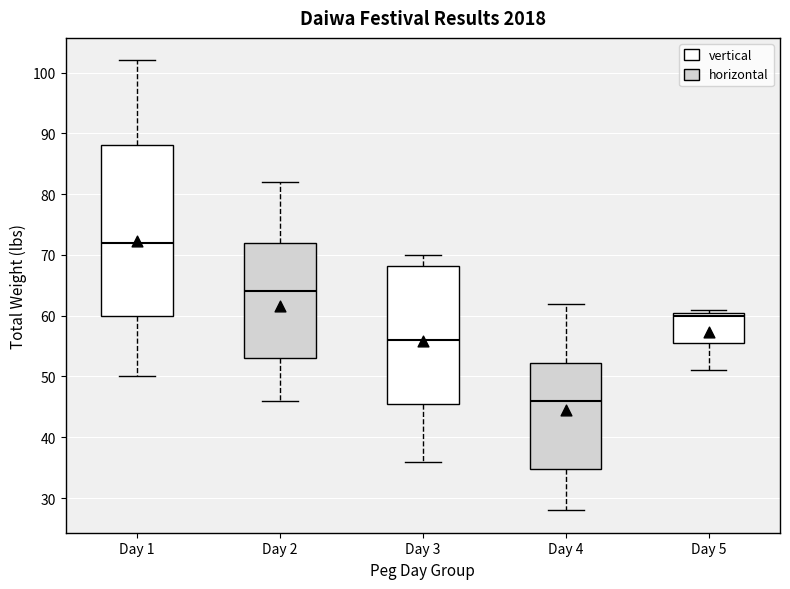

Reading left to right, read every box against the y-axis: the position of its median line, the range the box covers, and the ends of its whiskers. The values are not printed on the chart, so give them approximately, as read against the axis.

Day 1: median 72, box 60 to 88, whiskers 50 to 102
Day 2: median 64, box 53 to 72, whiskers 46 to 82
Day 3: median 56, box 46 to 68, whiskers 36 to 70
Day 4: median 46, box 35 to 52, whiskers 28 to 62
Day 5: median 60, box 56 to 61, whiskers 51 to 61 (just above the box's upper edge)